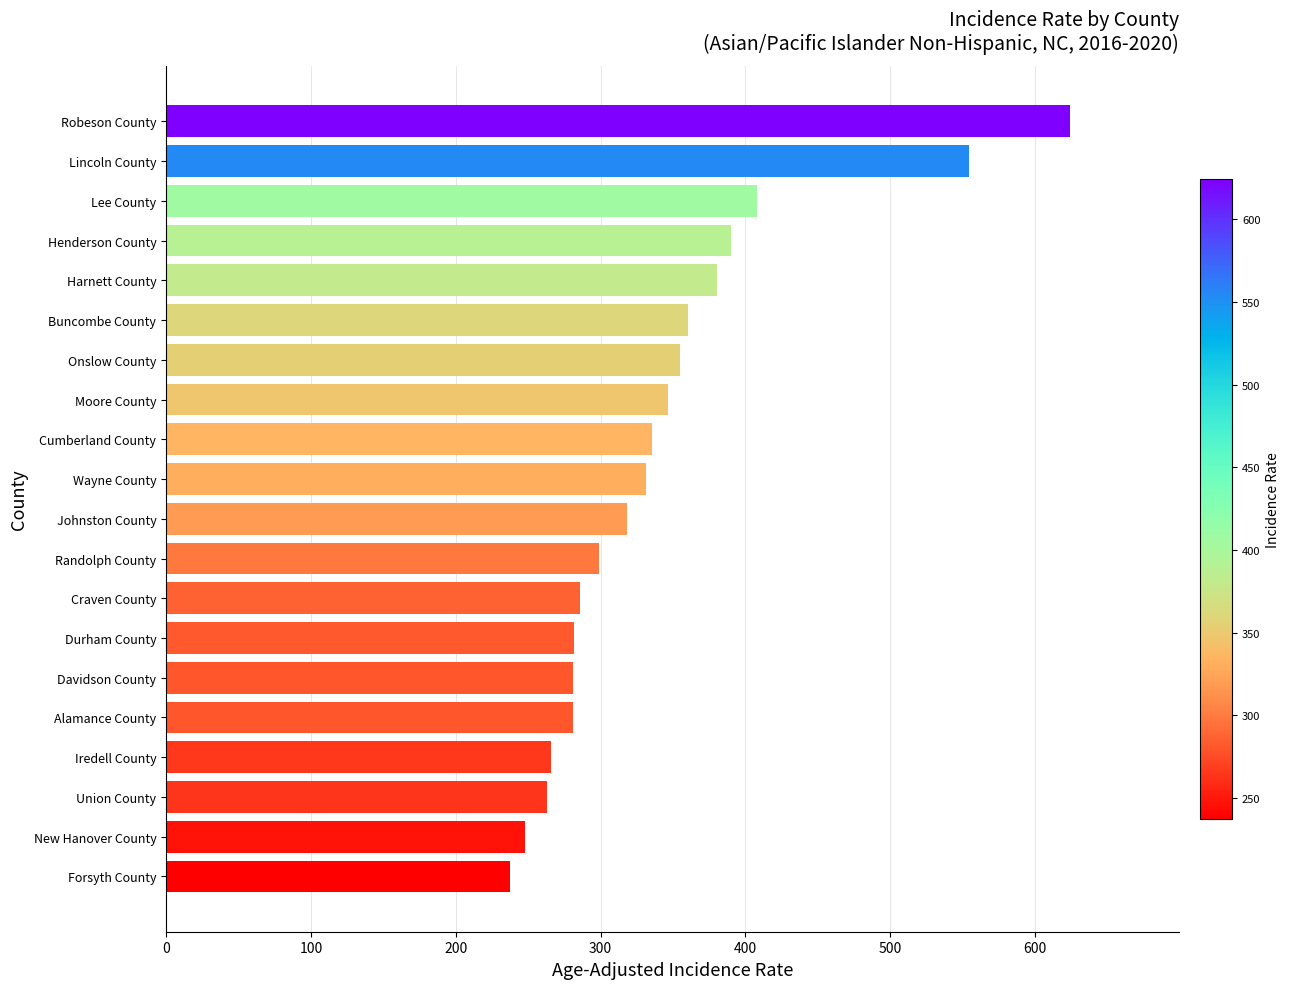

What is the maximum value shown in the chart?

624.3